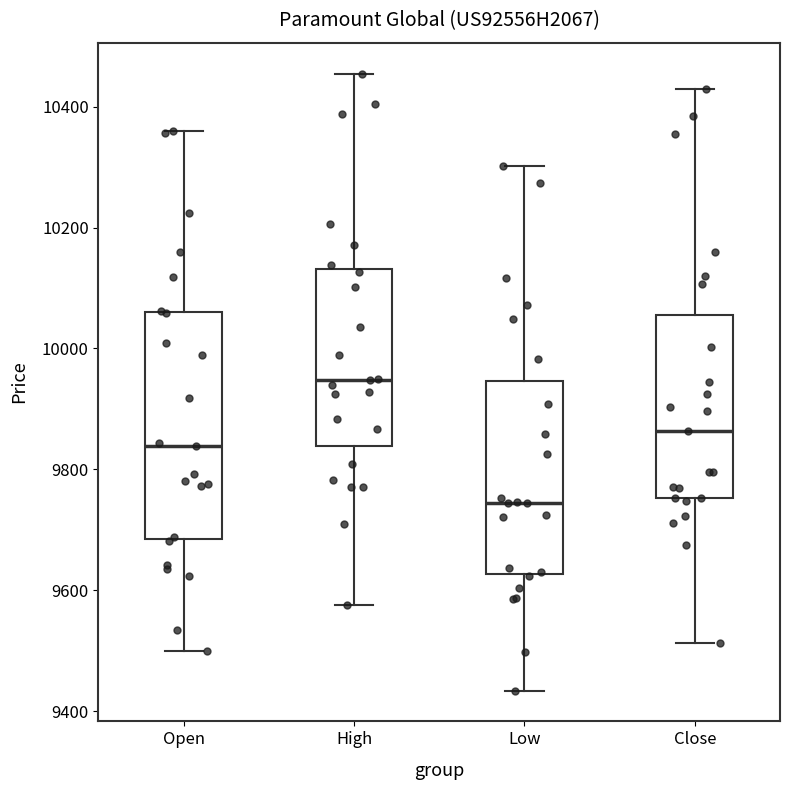

Where is the upper edge of the box for Close on the y-axis? The values are not printed on the chart, so give them approximately, as read against the axis.

10060